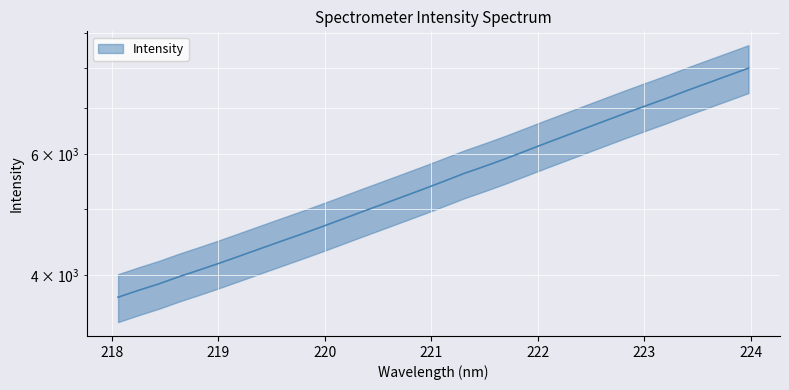

Reading right to left, what are all the values shown in this chart?

223.9802=8006.7	223.7895=7811.1	223.5987=7619.7	223.408=7433.3	223.2172=7244.0	223.0264=7068.6	222.8355=6895.8	222.6447=6721.6	222.4538=6552.3	222.263=6385.5	222.0721=6224.2	221.8812=6062.7	221.6902=5906.2	221.4993=5762.6	221.3083=5627.9	221.1174=5480.5	220.9264=5340.4	220.7354=5206.8	220.5444=5077.5	220.3533=4952.2	220.1623=4827.6	219.9712=4707.4	219.7801=4592.5	219.589=4484.1	219.3979=4377.0	219.2067=4271.9	219.0156=4170.3	218.8244=4074.8	218.6332=3984.3	218.442=3888.6	218.2508=3805.7	218.0596=3719.3